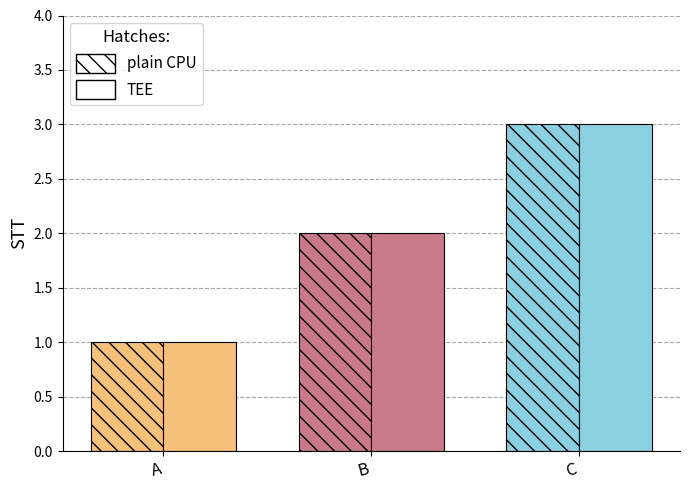

Are the bars grouped side by side (vs. stacked)?

Yes